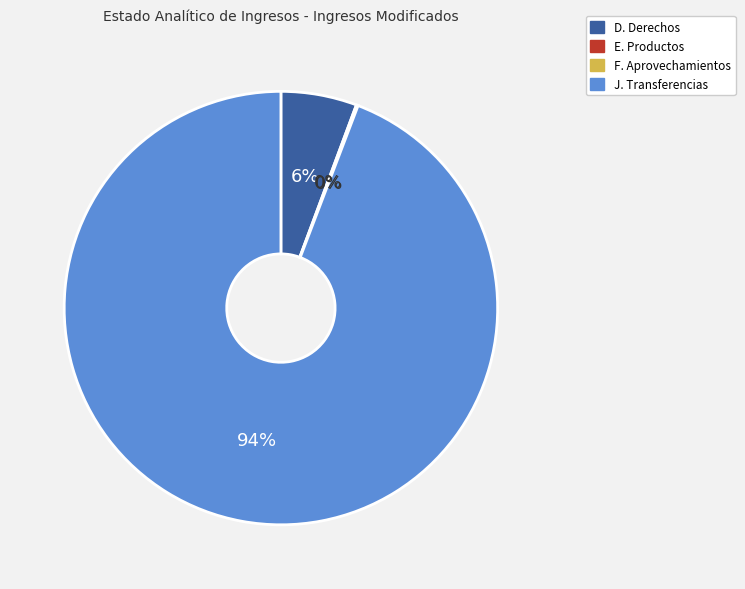

Which has a higher value, D. Derechos or J. Transferencias?

J. Transferencias